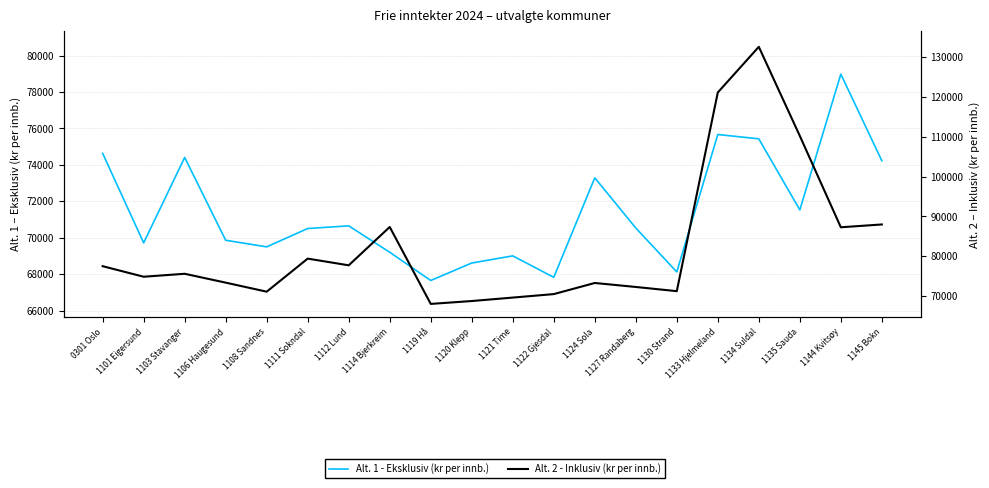

What position from the left is 1108 Sandnes?

5